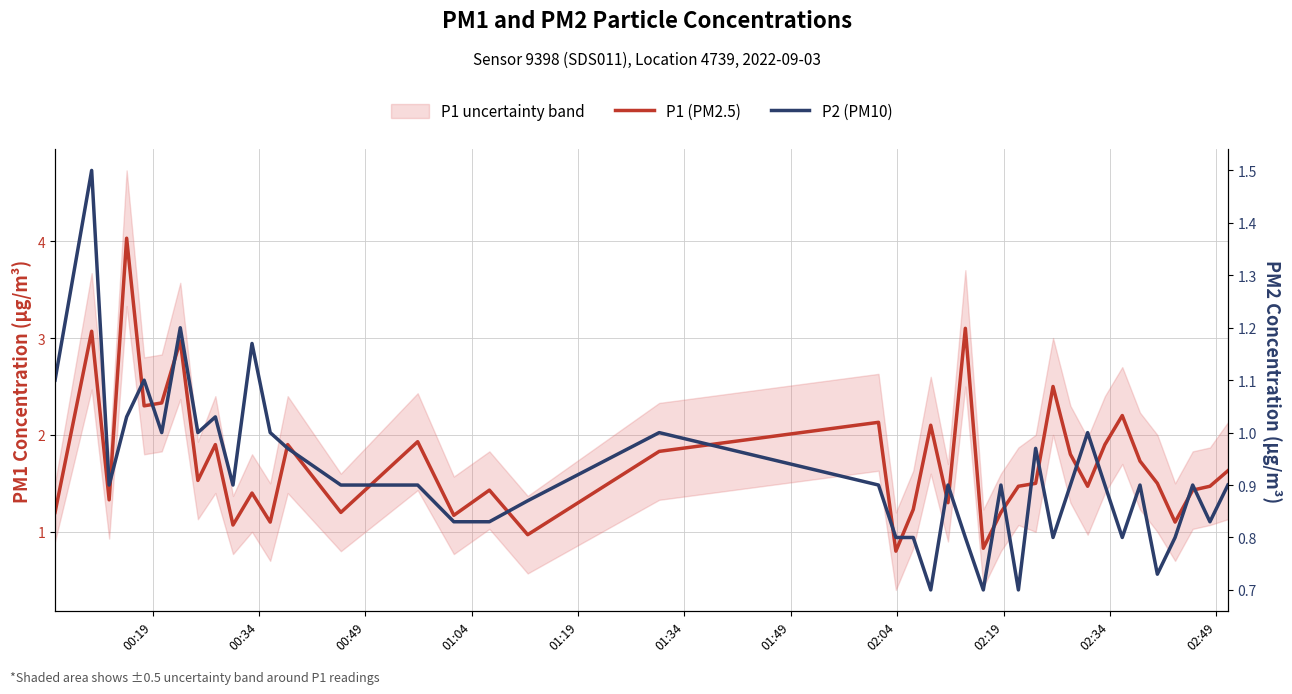

True or false: P2 (PM10) and P1 (PM2.5) cross at least once.

False